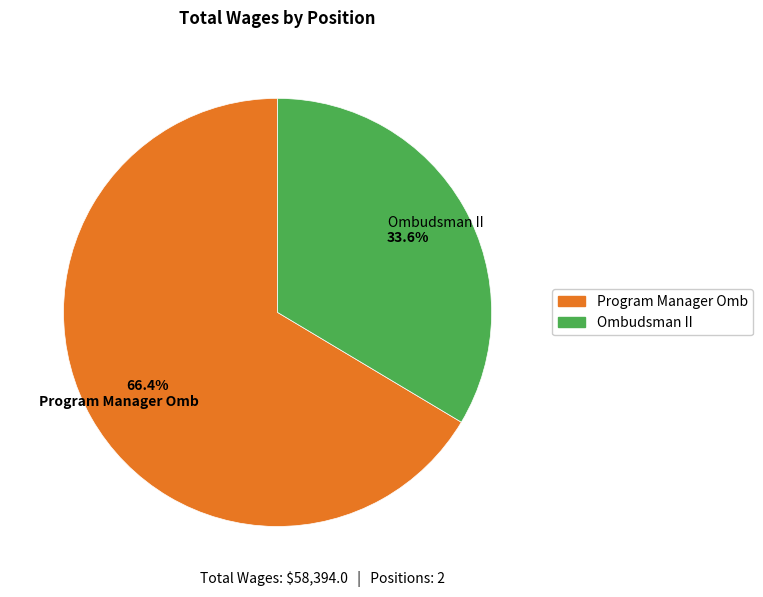

To the nearest percent, what percentage of the pie is Program Manager Omb?

66%